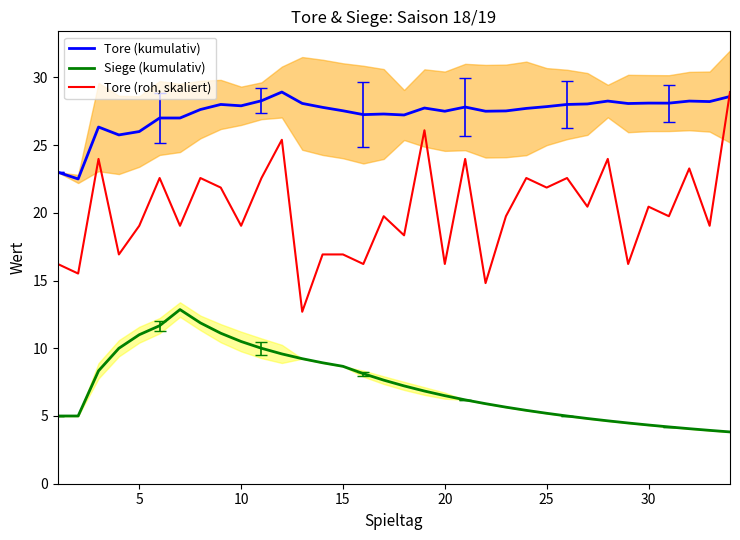

List the series in order of their peak value, lowest first.

Siege (kumulativ), Tore (kumulativ), Tore (roh, skaliert)